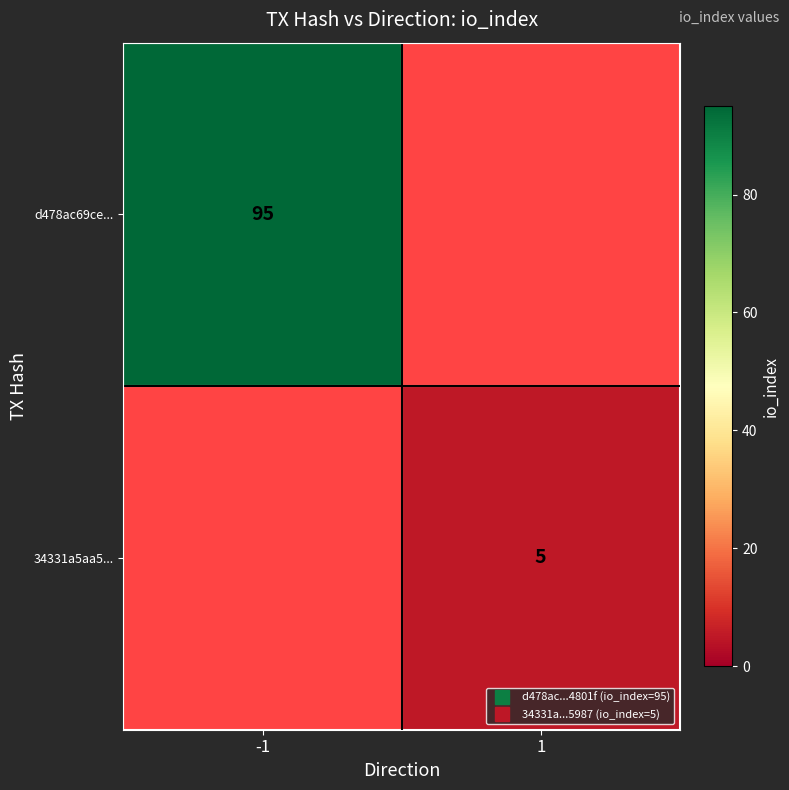

At how many categories does at least one series exceed 69?

1